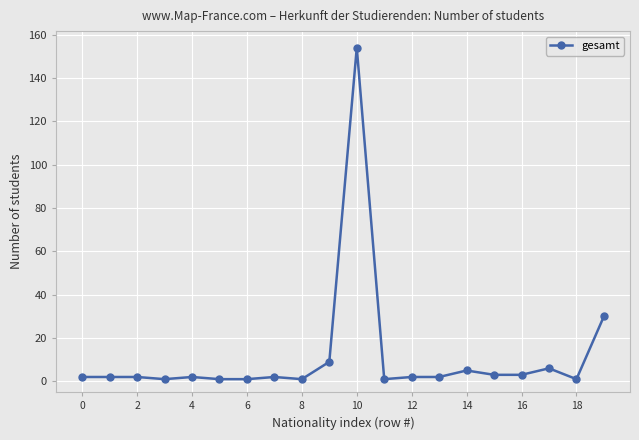

True or false: the data has more than 1 interior local peaks.

True